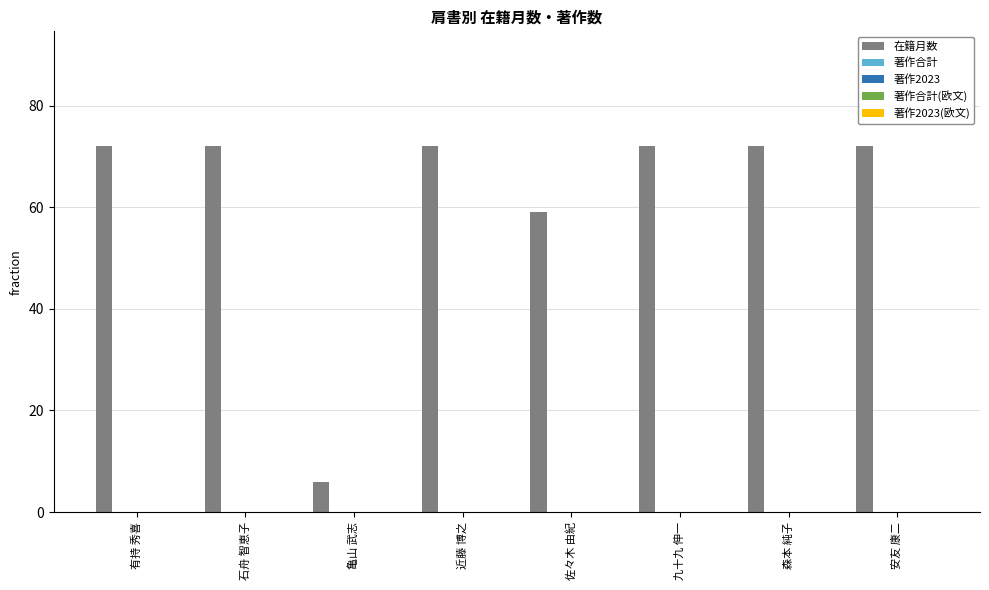

How many data points does each series have?

8